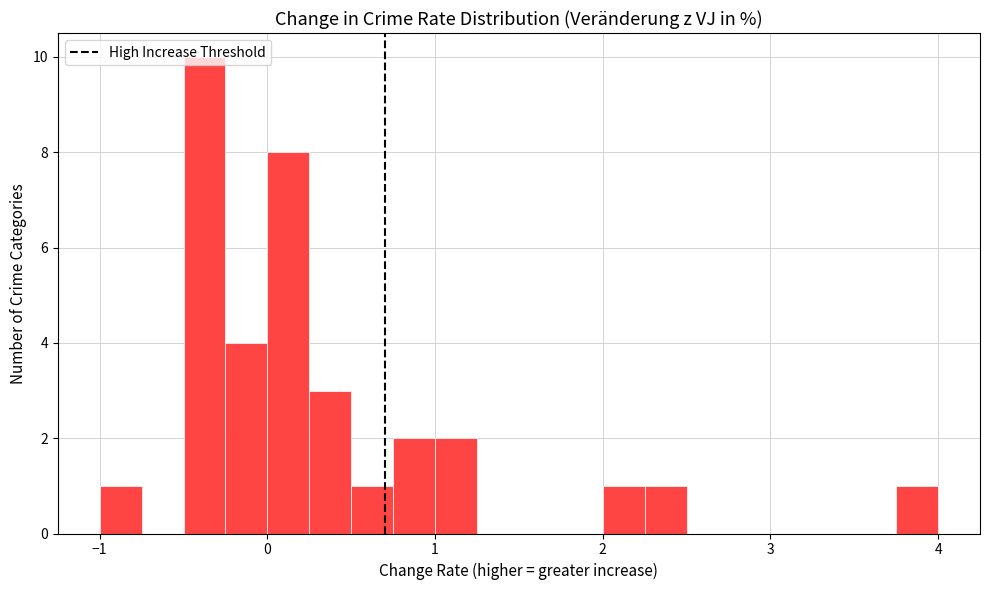

Around what value on the x-axis is the tallest bar? Give the approximate position of its centre, as read against the axis.

-0.4